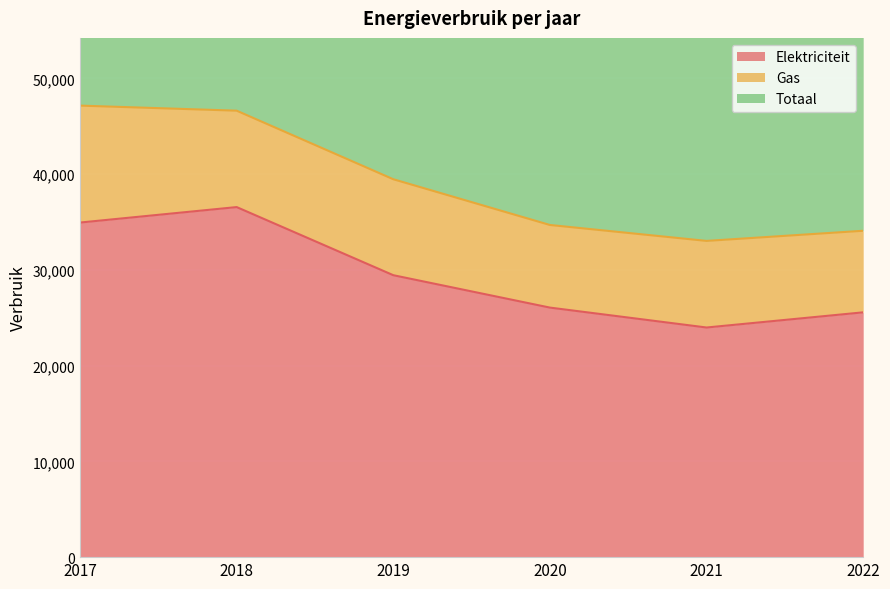

At which label is Elektriciteit closest to 30265?

2019